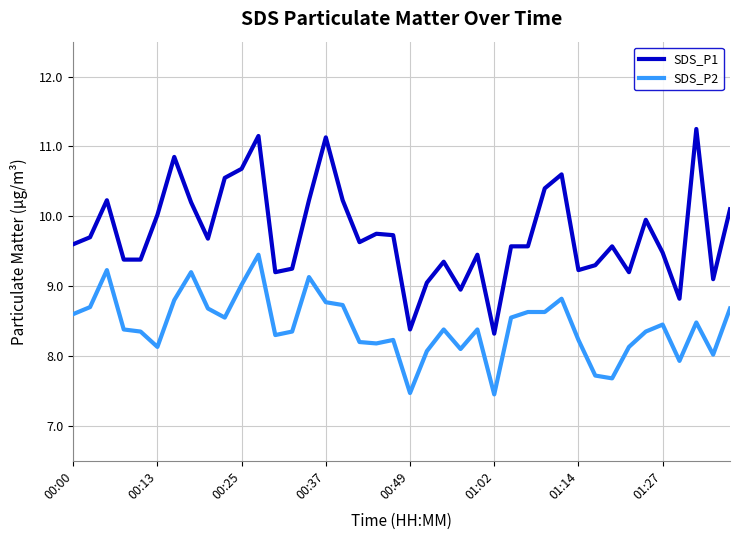

True or false: SDS_P1 and SDS_P2 cross at least once.

False